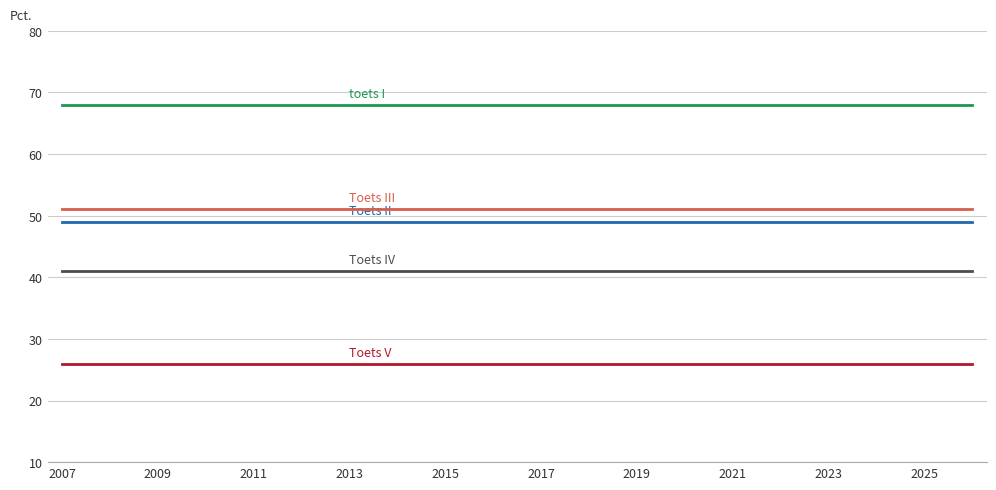

How many lines are shown in the chart?

5